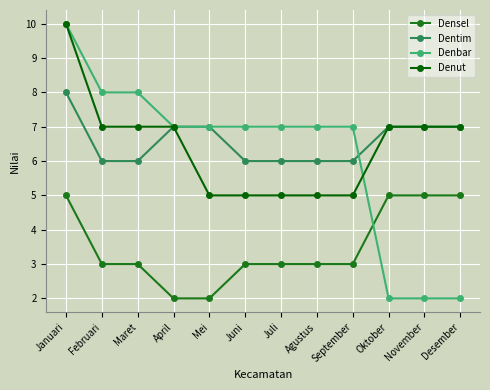

What is the approximate value of Dentim at Januari?

8